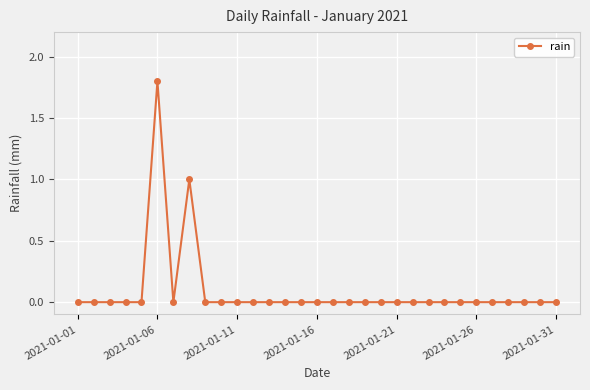

What is the greatest value displayed?

1.8